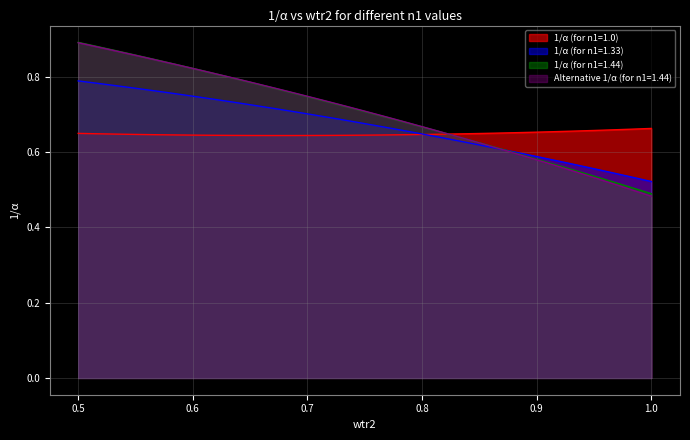

At how many categories does at least one series exceed 0?

31